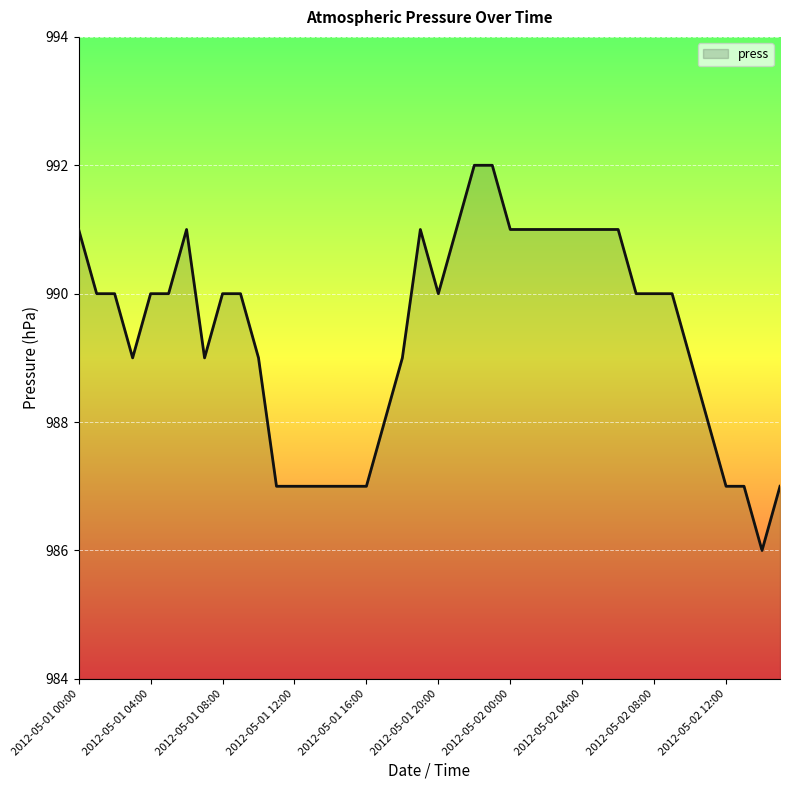

What is the sum of all values?

39575